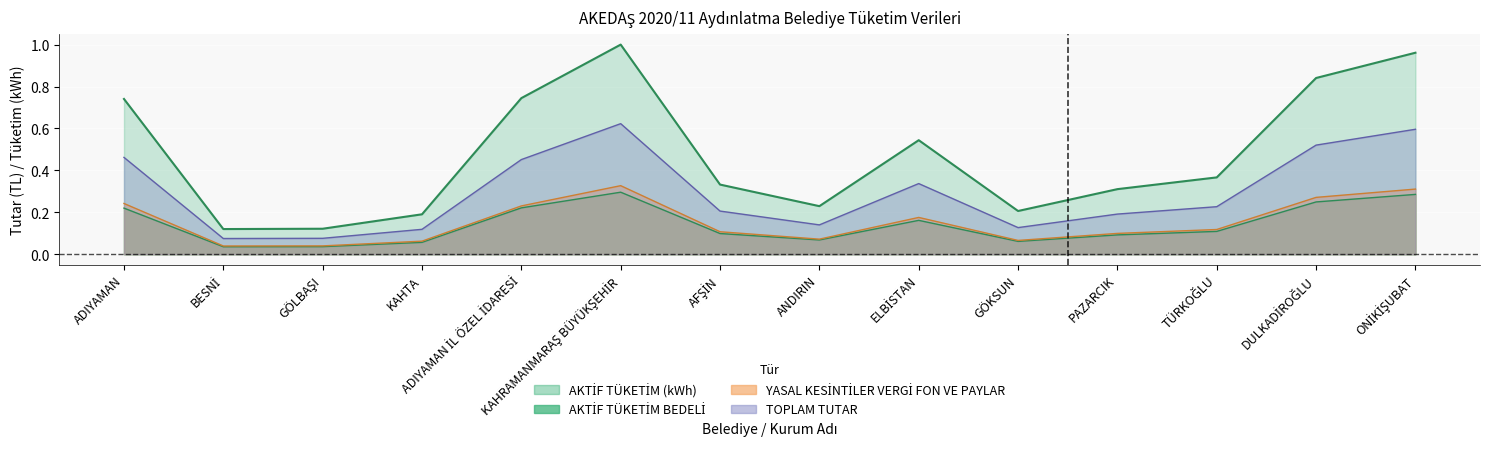

What is the difference between the maximum and minimum values in the YASAL KESİNTİLER VERGİ FON VE PAYLAR series?

0.3